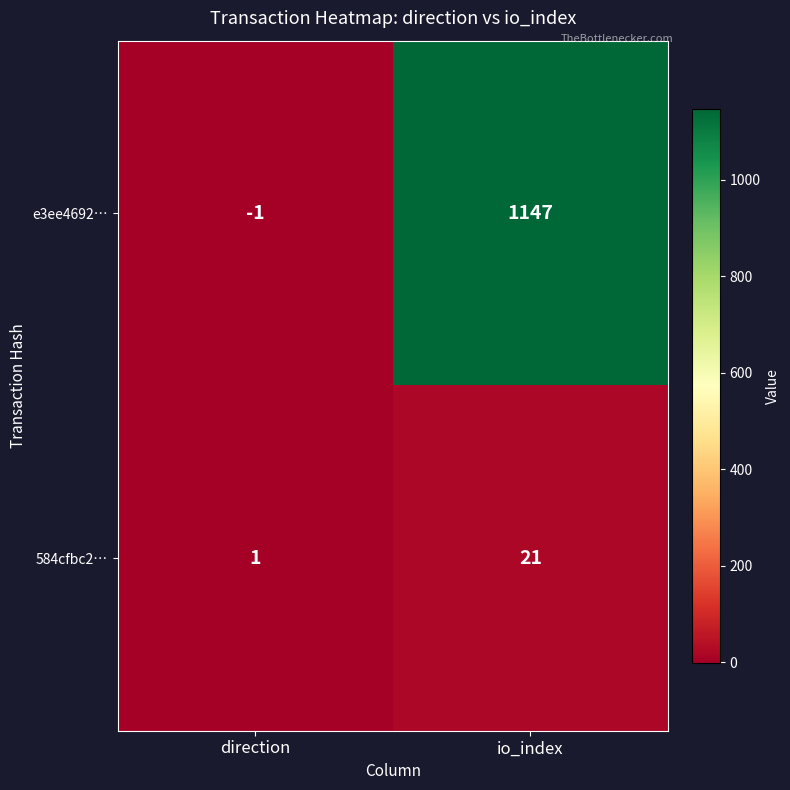

At which label does 584cfbc2… reach its peak?

io_index